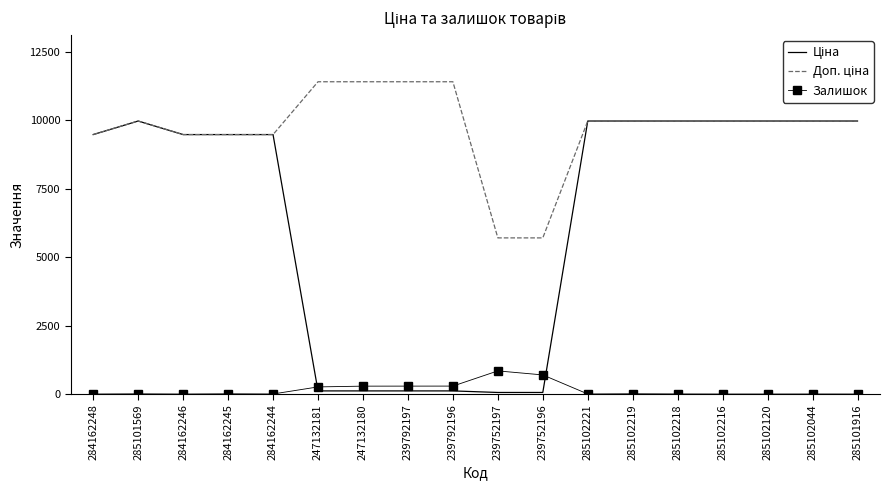

What is the maximum value shown in the chart?

11410.0